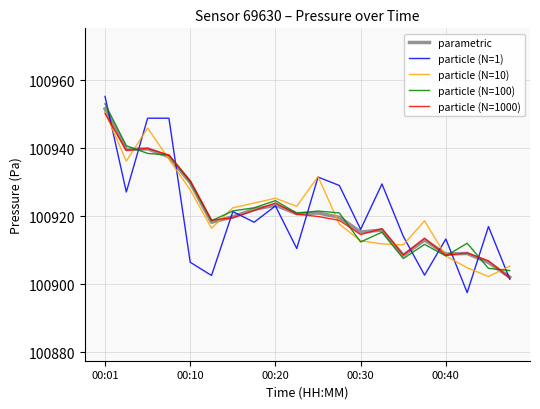

Which series has the widest spread of values?

particle (N=1)